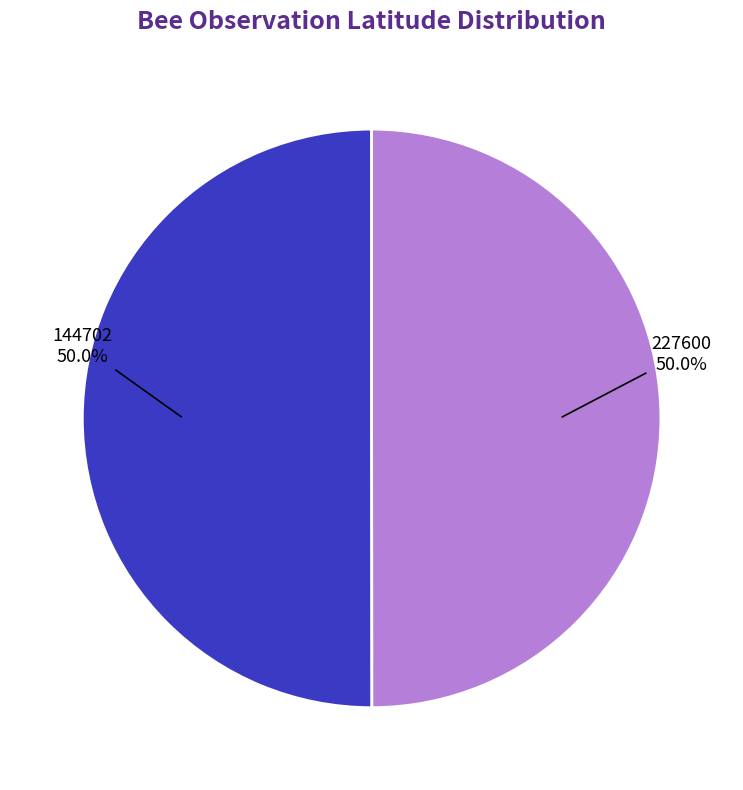

What is the total percentage of 144702 and 227600?

100.0%